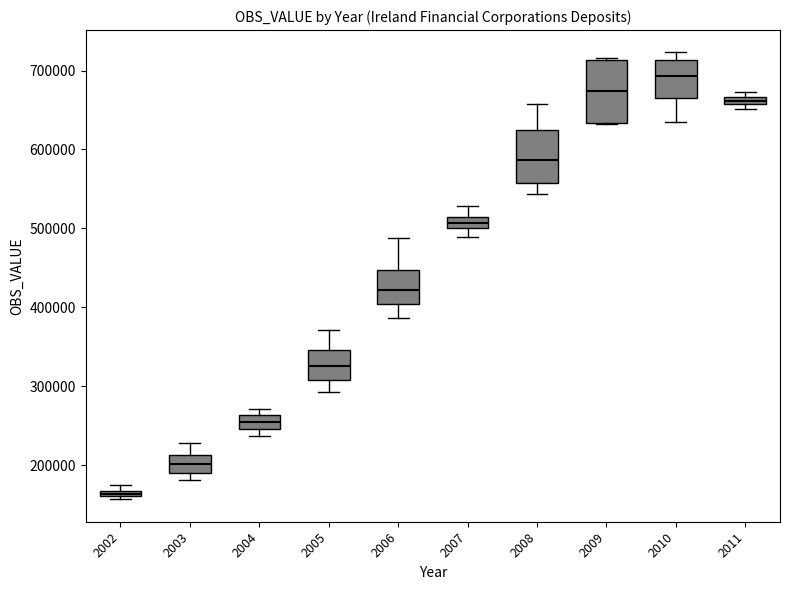

Where is the lower edge of the box at x = 2009 on the y-axis? The values are not printed on the chart, so give them approximately, as read against the axis.

630000